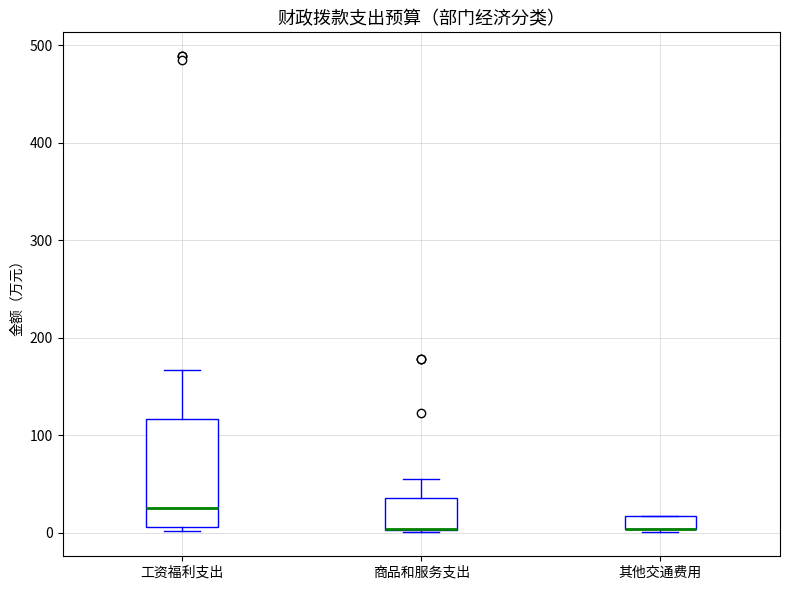

Comparing the boxes themselves (not the whiskers), which one is the tallest?

工资福利支出